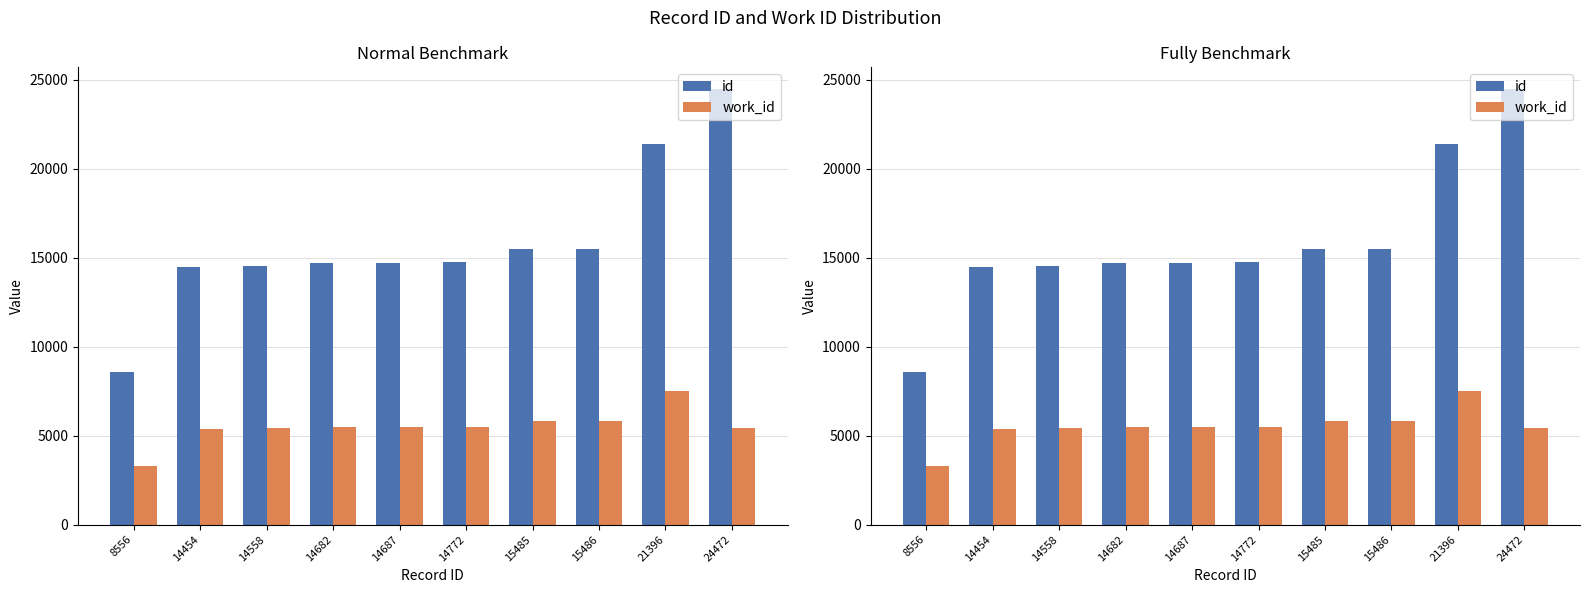

How many categories are shown in the chart?

10